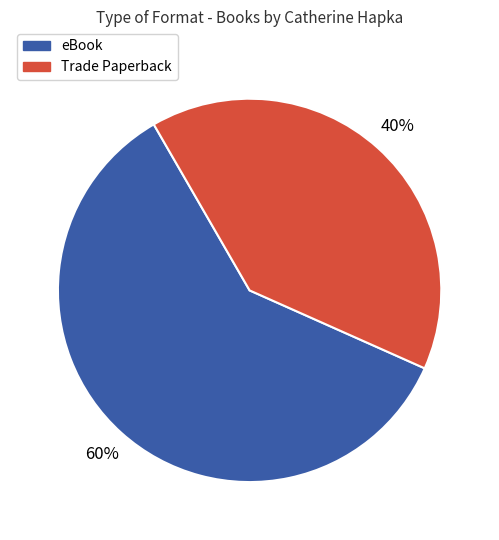

The eBook slice represents 66% of the pie. True or false?

False